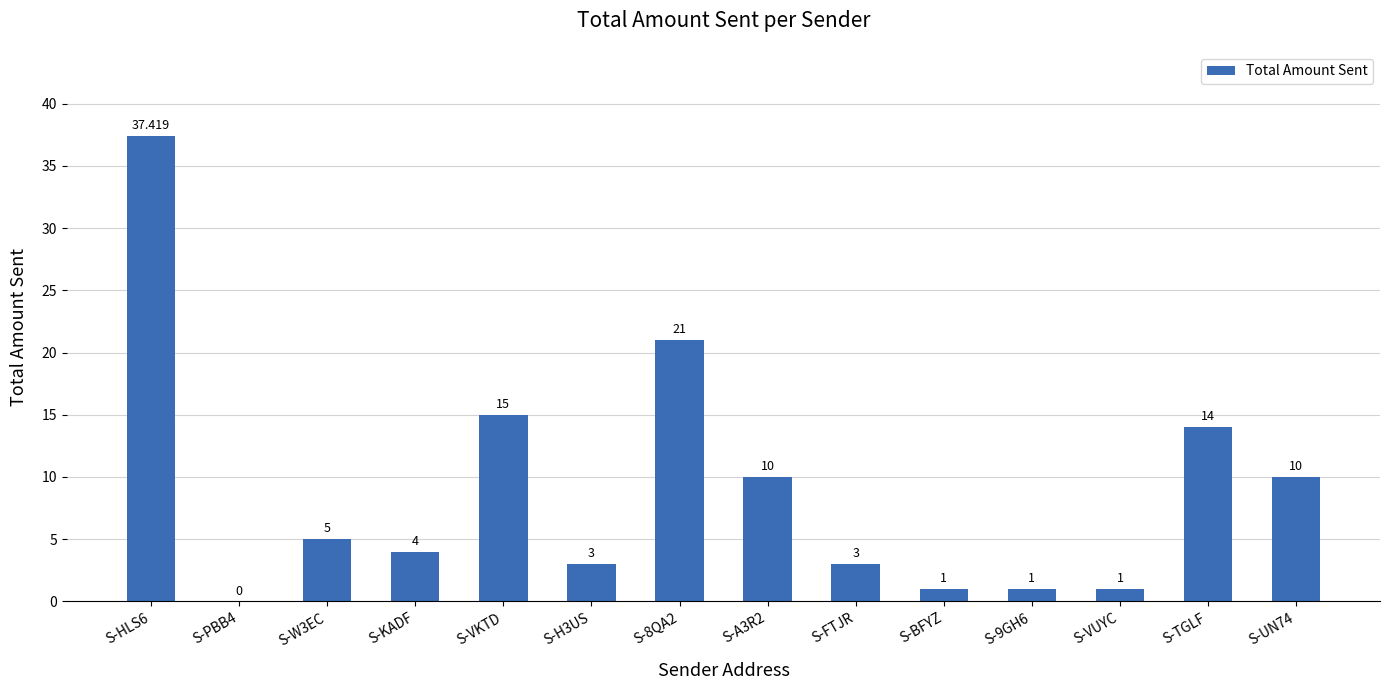

Which has a higher value, S-TGLF or S-PBB4?

S-TGLF